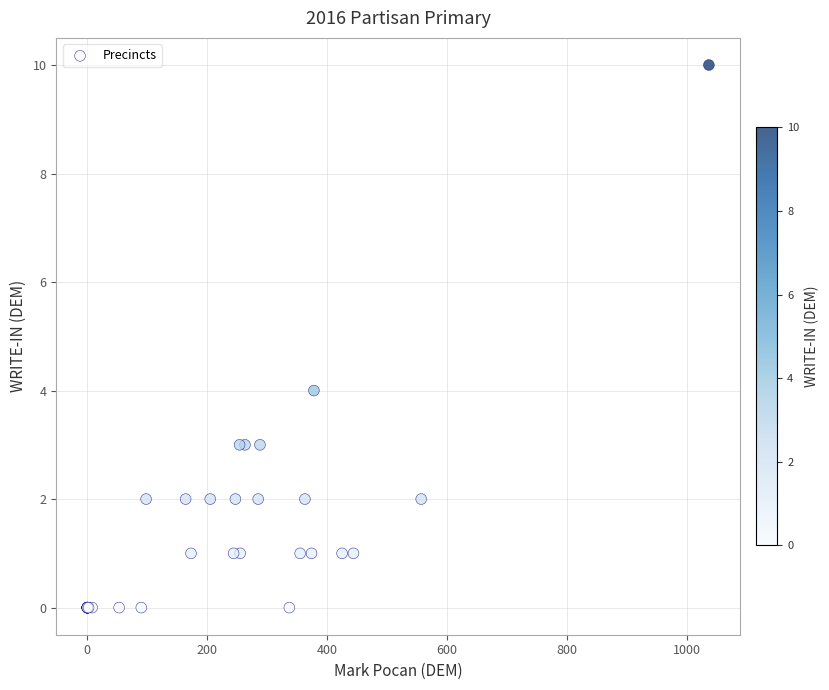

What Y value in the scatter plot is closest to 5?

4